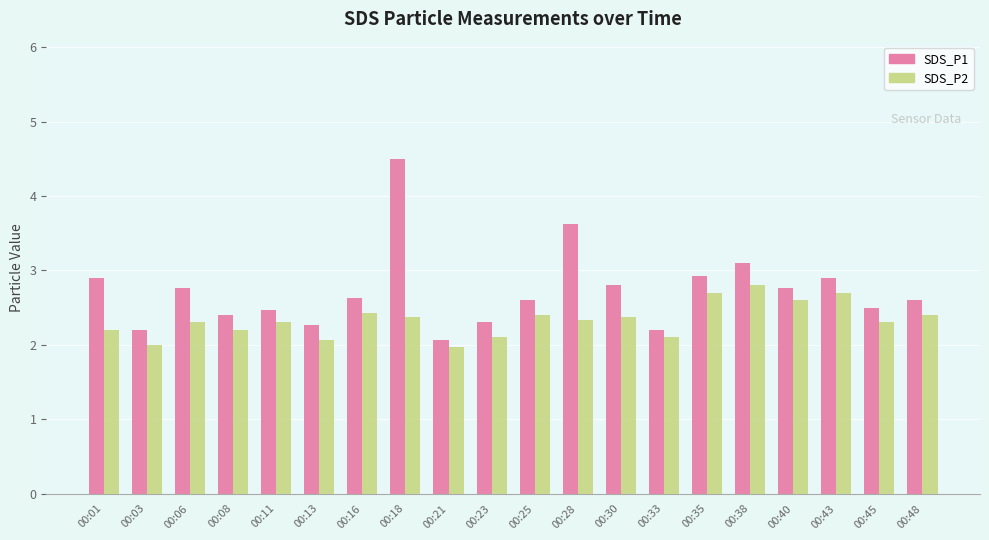

Between 00:21 and 00:40, which series saw the biggest shift?

SDS_P1